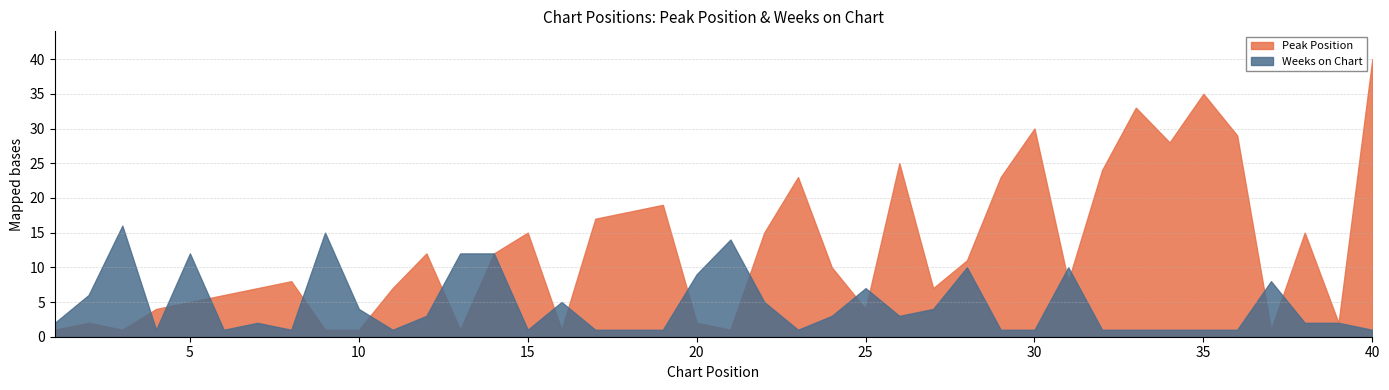

What is the sum of all Peak Position values?

504